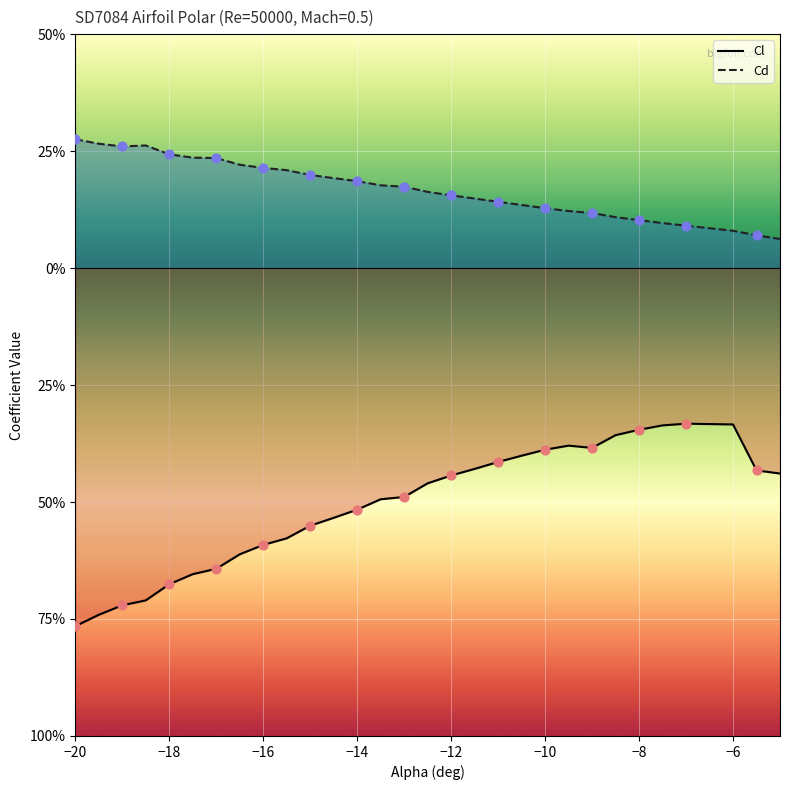

Which series has the largest Y range (max minus min)?

Cl